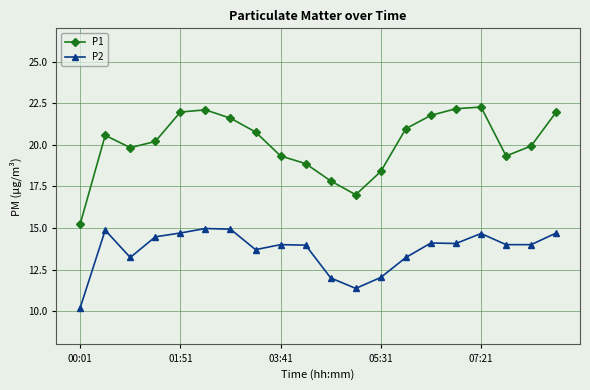

Which series has the largest total across all categories?

P1